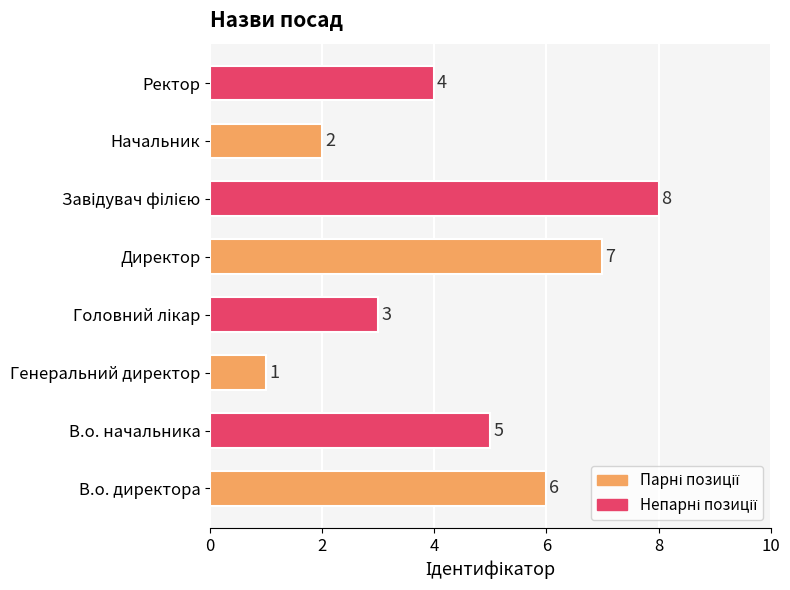

What is the maximum value shown in the chart?

8